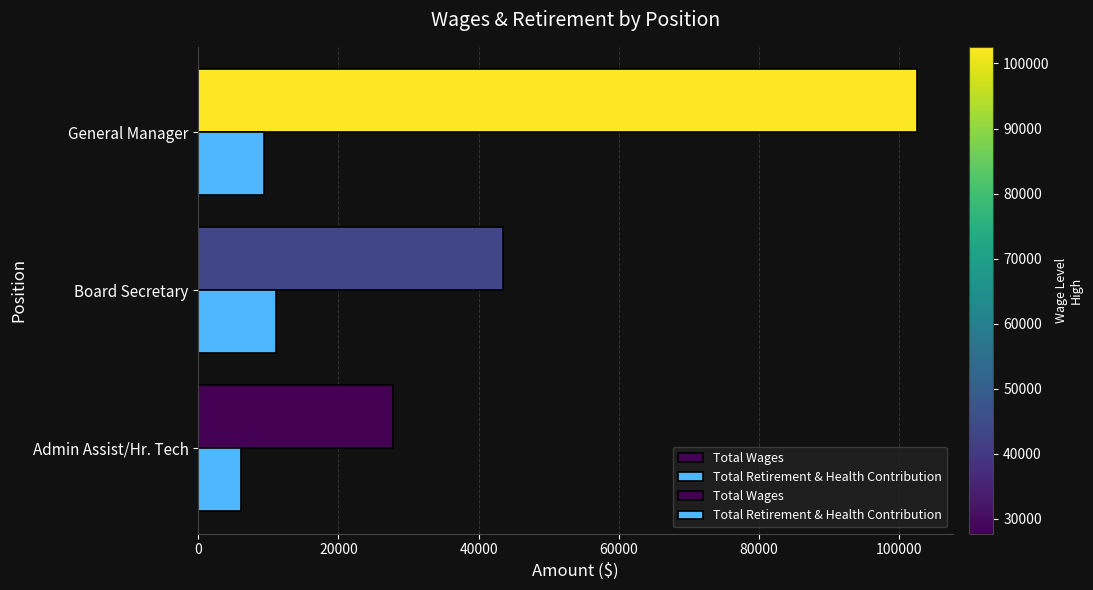

At which category is the sum across all series the highest?

General Manager